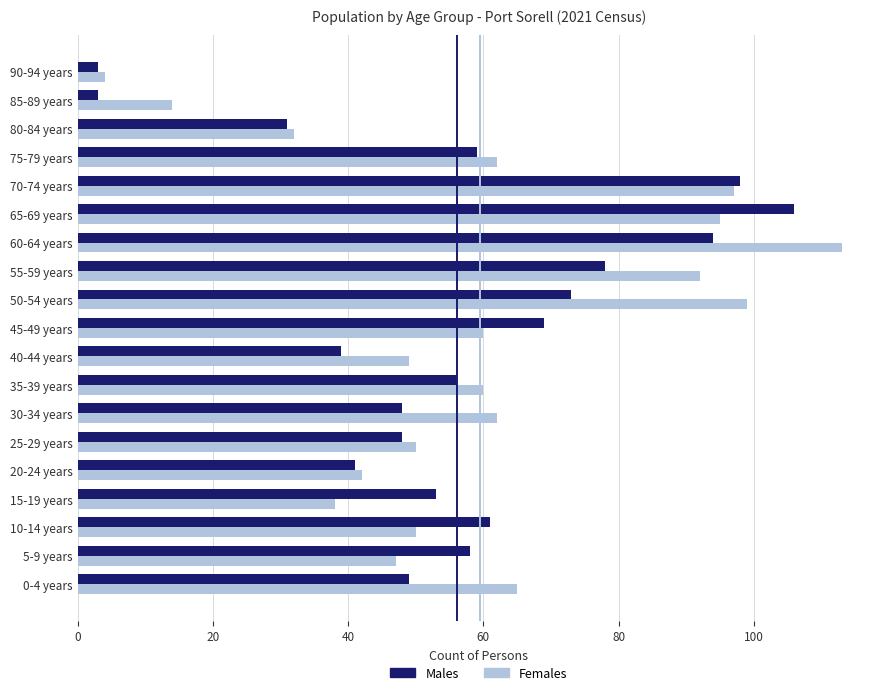

Rank the series by their maximum value, from lowest to highest.

Males, Females